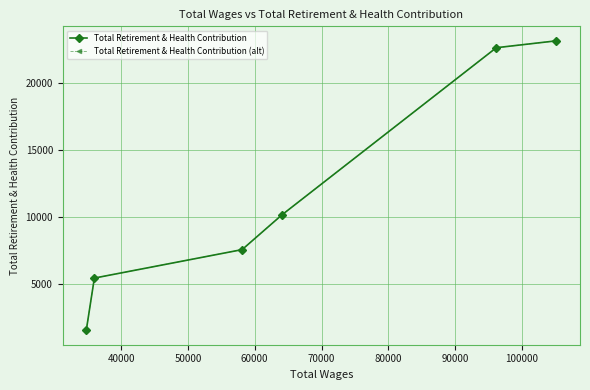

What is the difference between the second highest and minimum values in the Total Retirement & Health Contribution series?

21043